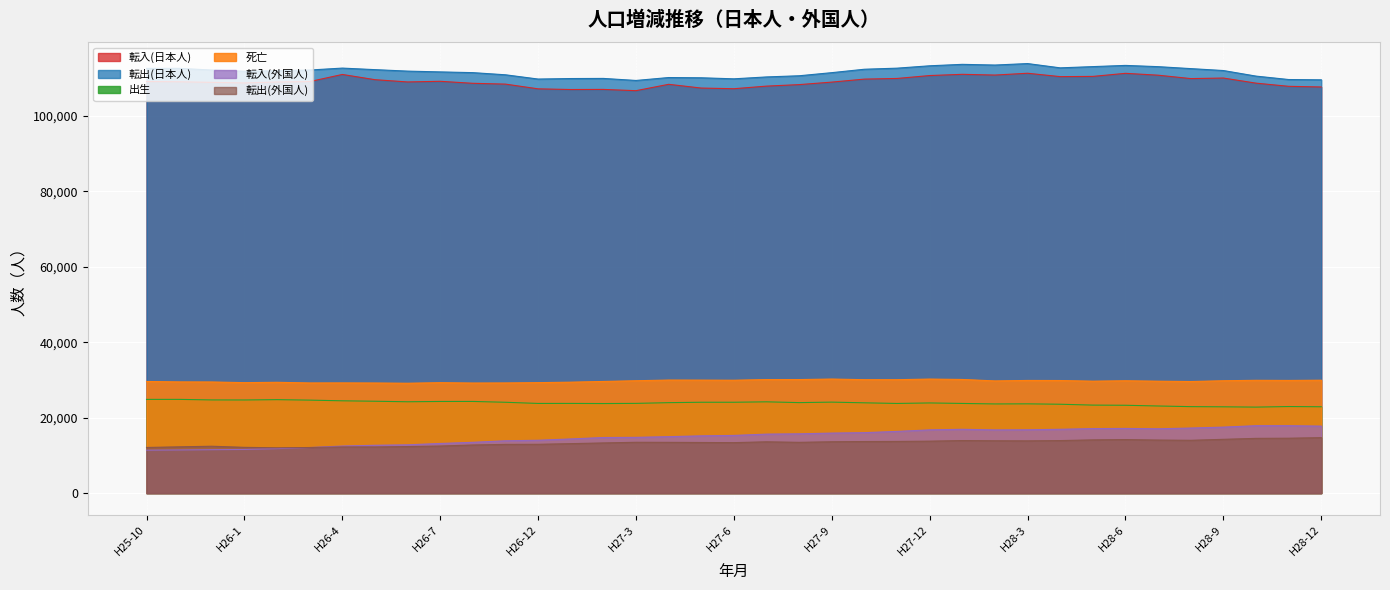

Which series has the largest total across all categories?

転出(日本人)